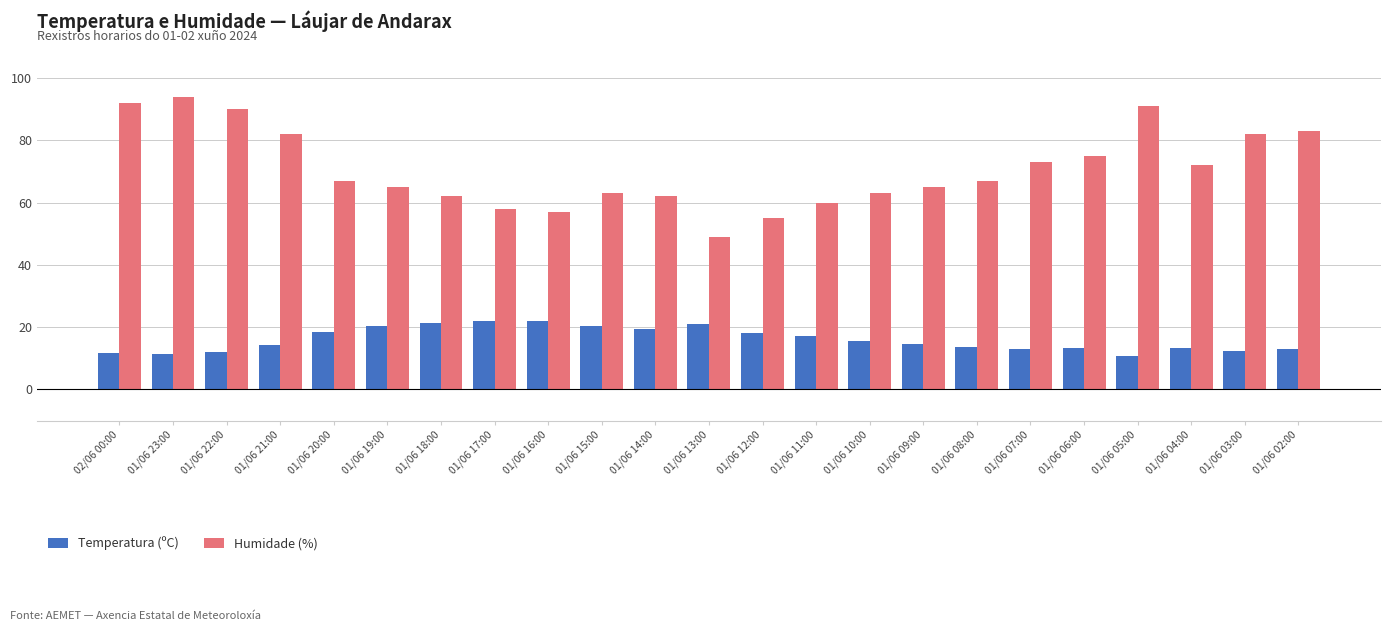

What is the label of the 15th bar from the left?

01/06 10:00